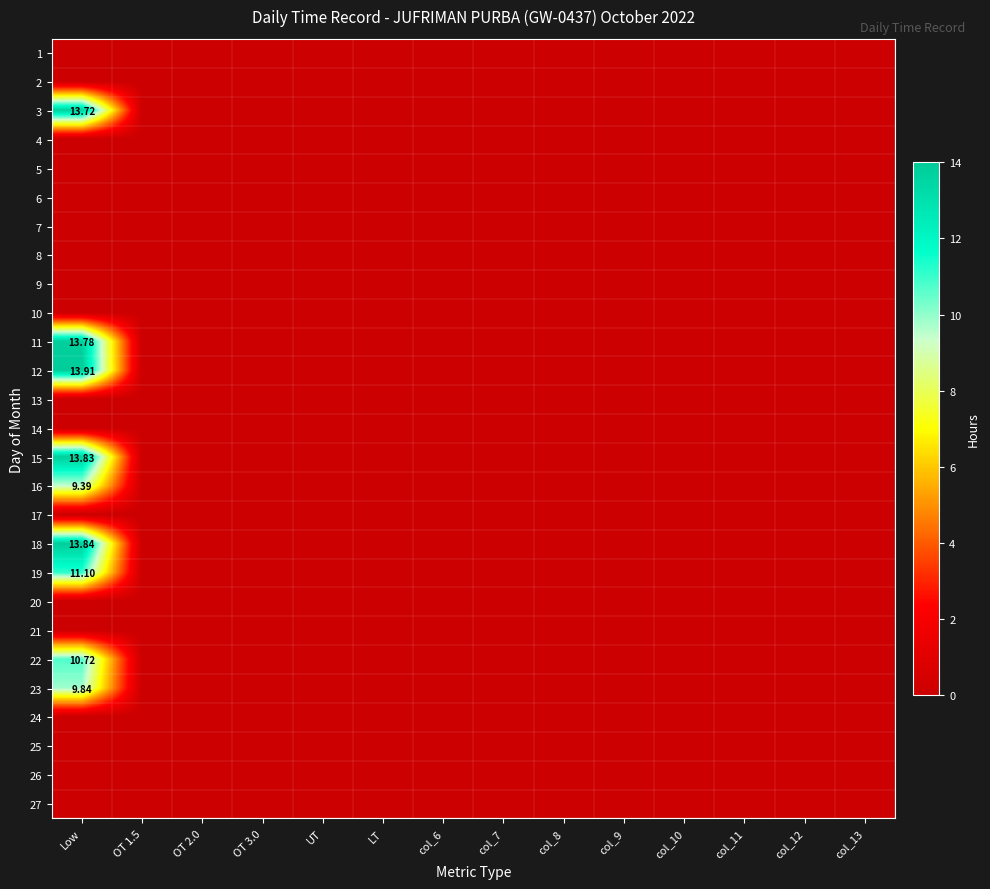

The value of 23 at col_7 is 0.0. True or false?

True